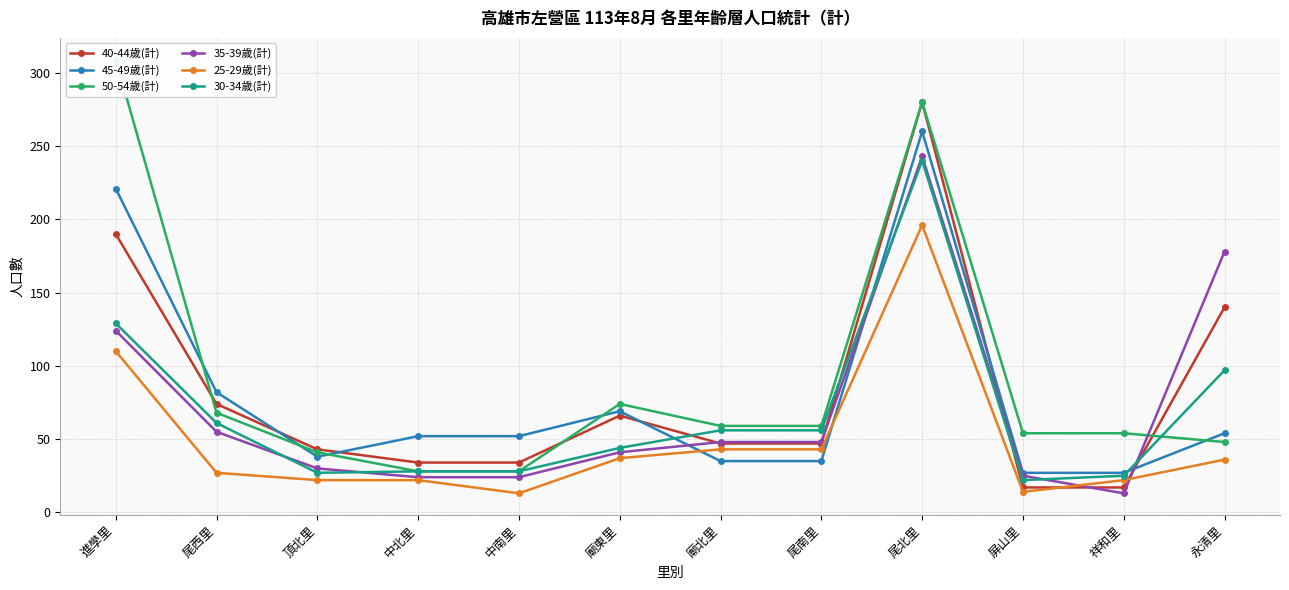

Which label corresponds to the largest value in the chart?

進學里